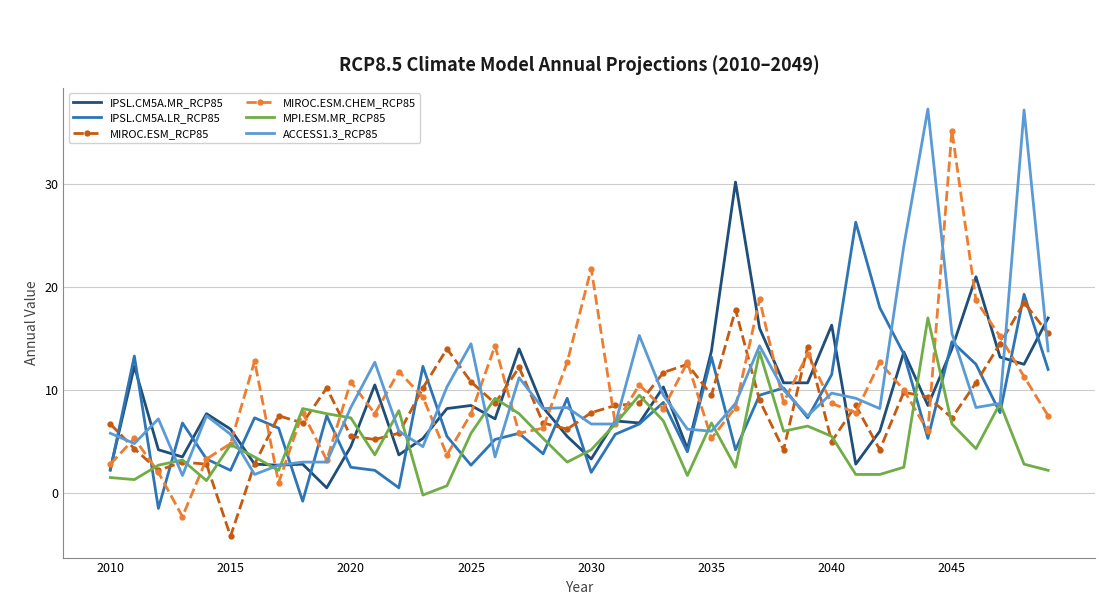

What is the minimum value for MIROC.ESM_RCP85?

-4.2